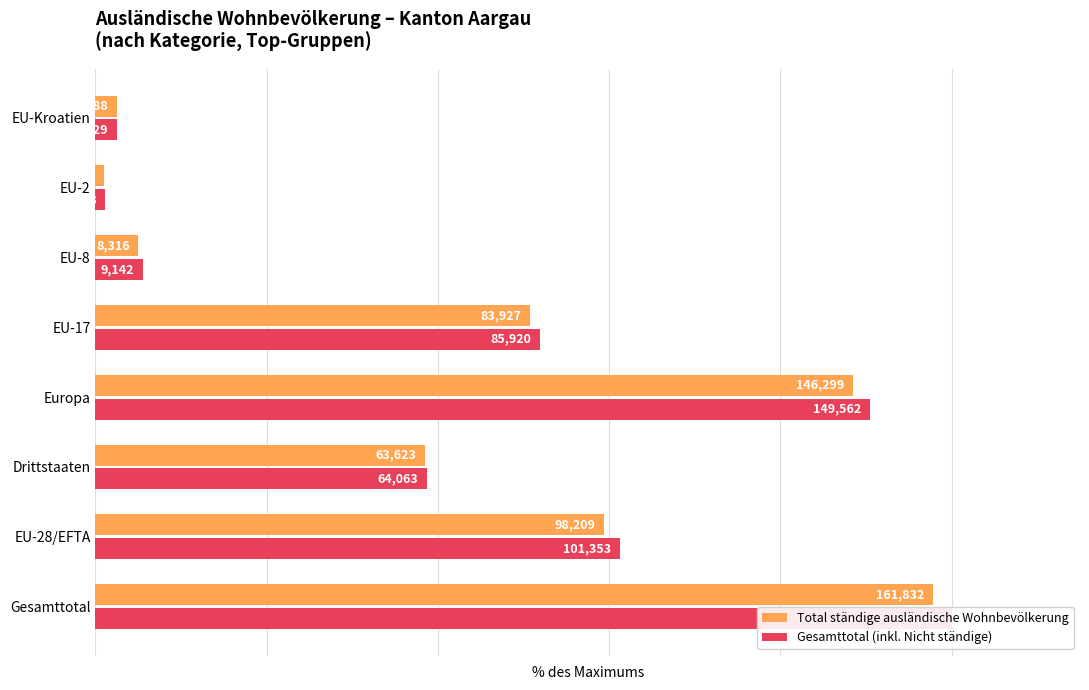

Reading right to left, list all the values displayed in this chart.

Total ständige ausländische Wohnbevölkerung: 2.5	1.0	5.0	50.7	88.4	38.5	59.4	97.8
Gesamttotal (inkl. Nicht ständige): 2.6	1.1	5.5	51.9	90.4	38.7	61.3	100.0